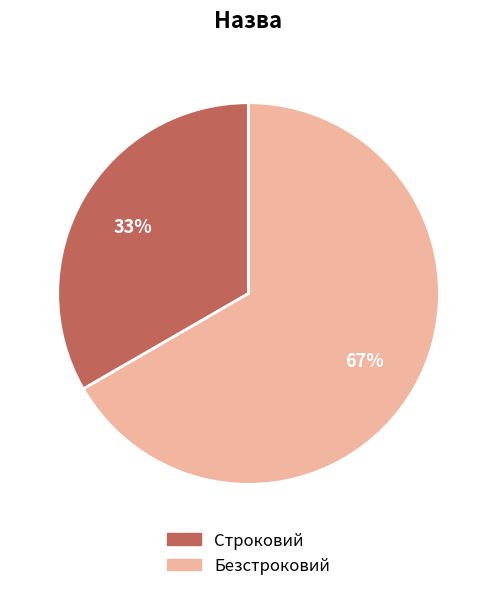

How many segments does this pie chart have?

2